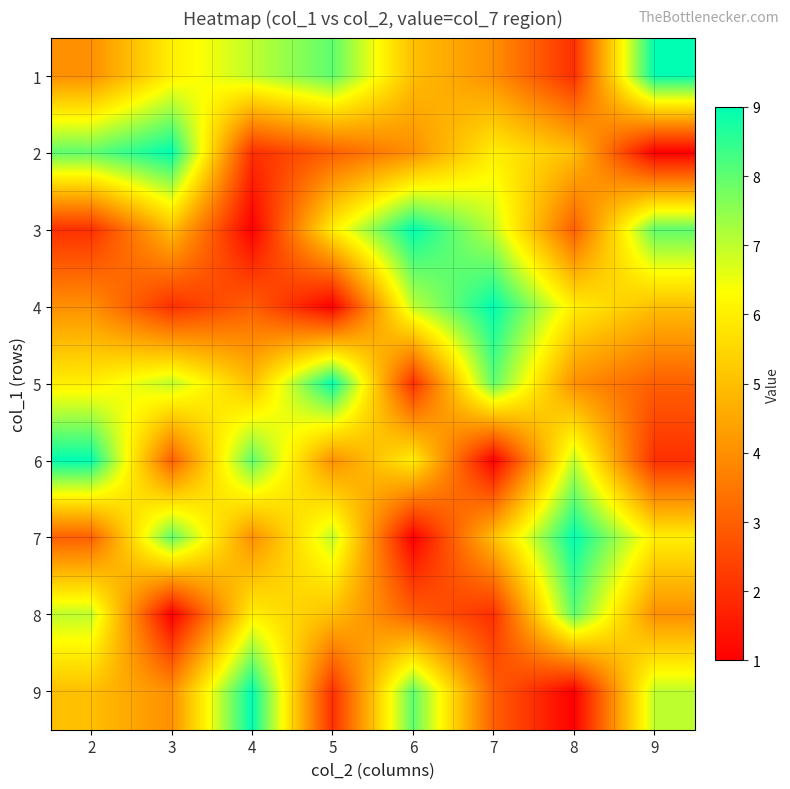

How many categories are shown in the chart?

8